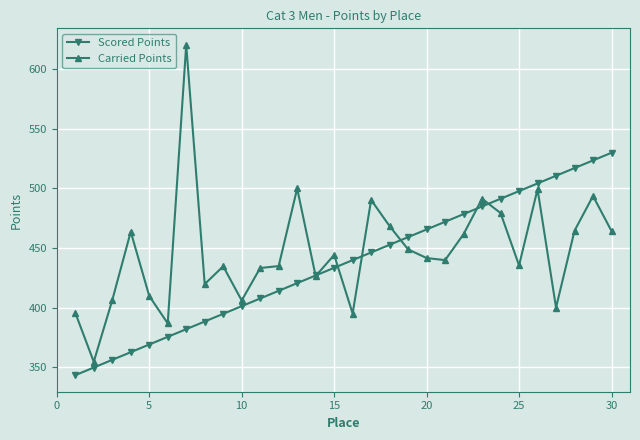

What is the difference between the maximum and second lowest values in the Carried Points series?

233.6